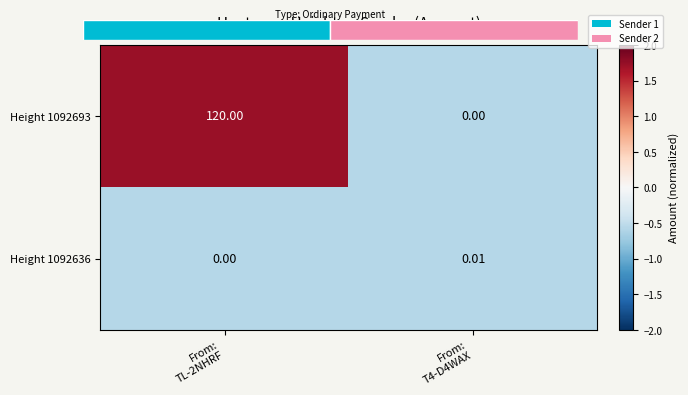

Which series has the largest total across all categories?

Height 1092693